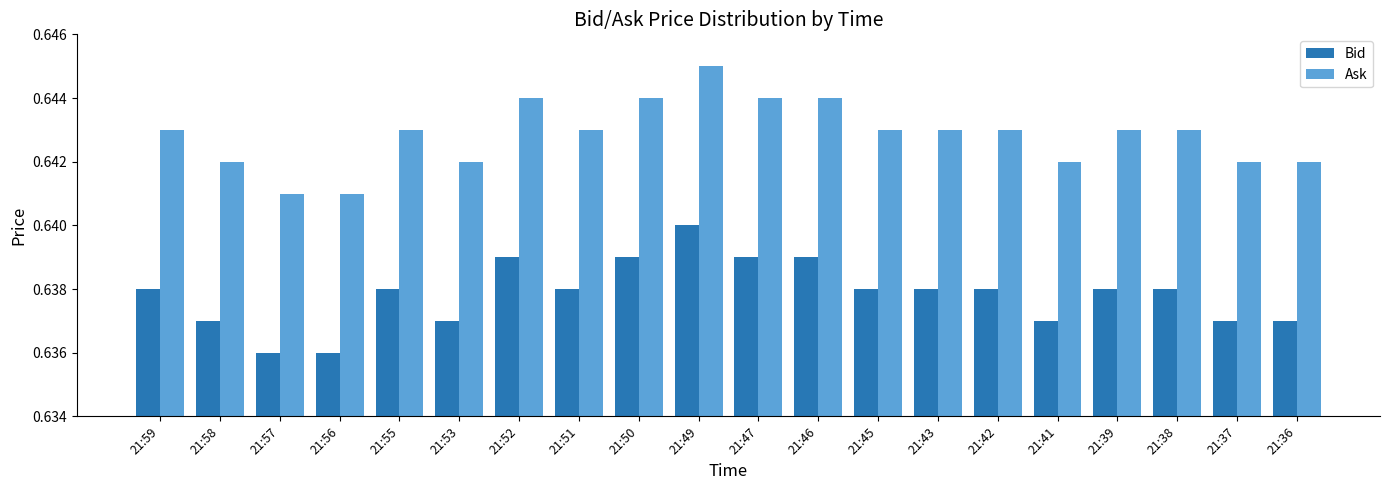

True or false: Ask has a value of 0.3 at 21:36.

False